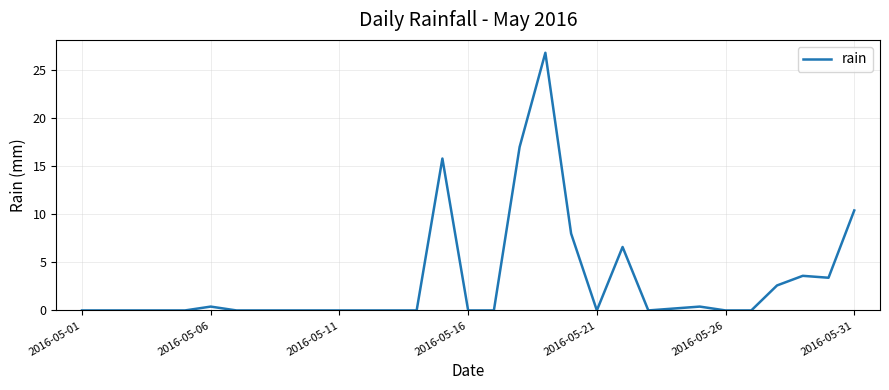

How many lines are shown in the chart?

1